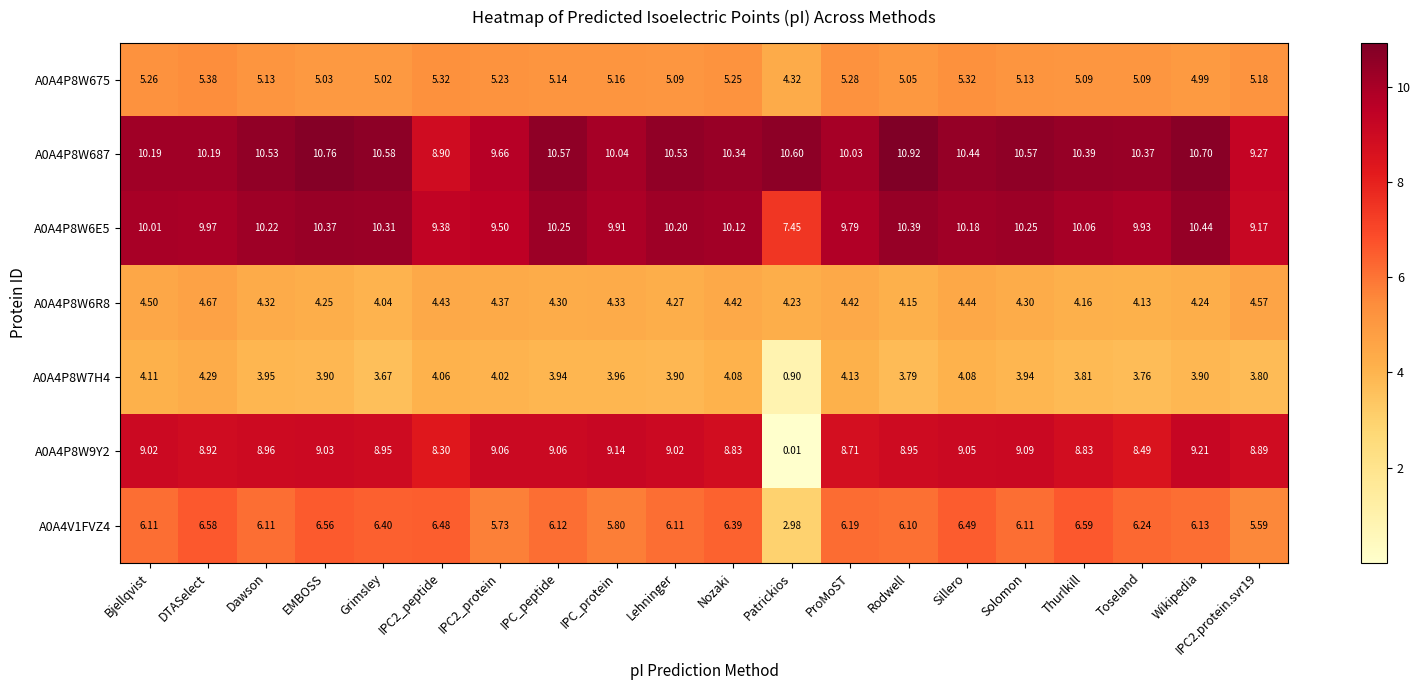

At which label does A0A4P8W9Y2 reach its peak?

Wikipedia